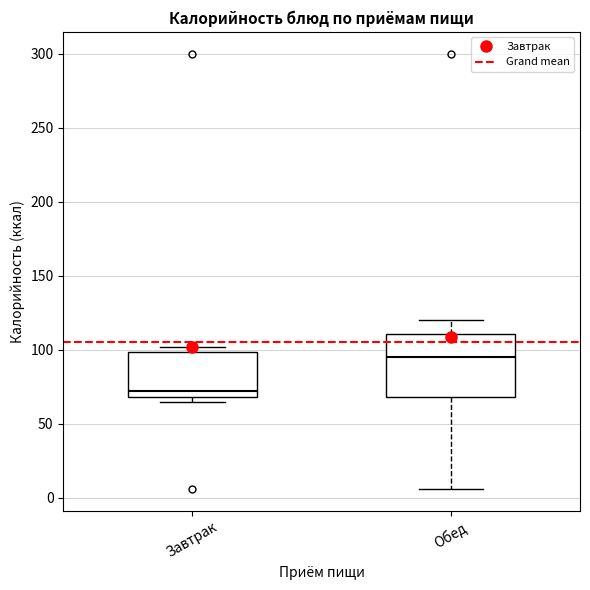

Reading left to right, read every box against the y-axis: the position of its median line, the range the box covers, and the ends of its whiskers. The values are not printed on the chart, so give them approximately, as read against the axis.

Завтрак: median 70 (just above the box's lower edge), box 70 to 100, whiskers 65 to 100 (just above the box's upper edge)
Обед: median 95, box 70 to 110, whiskers 5 to 120